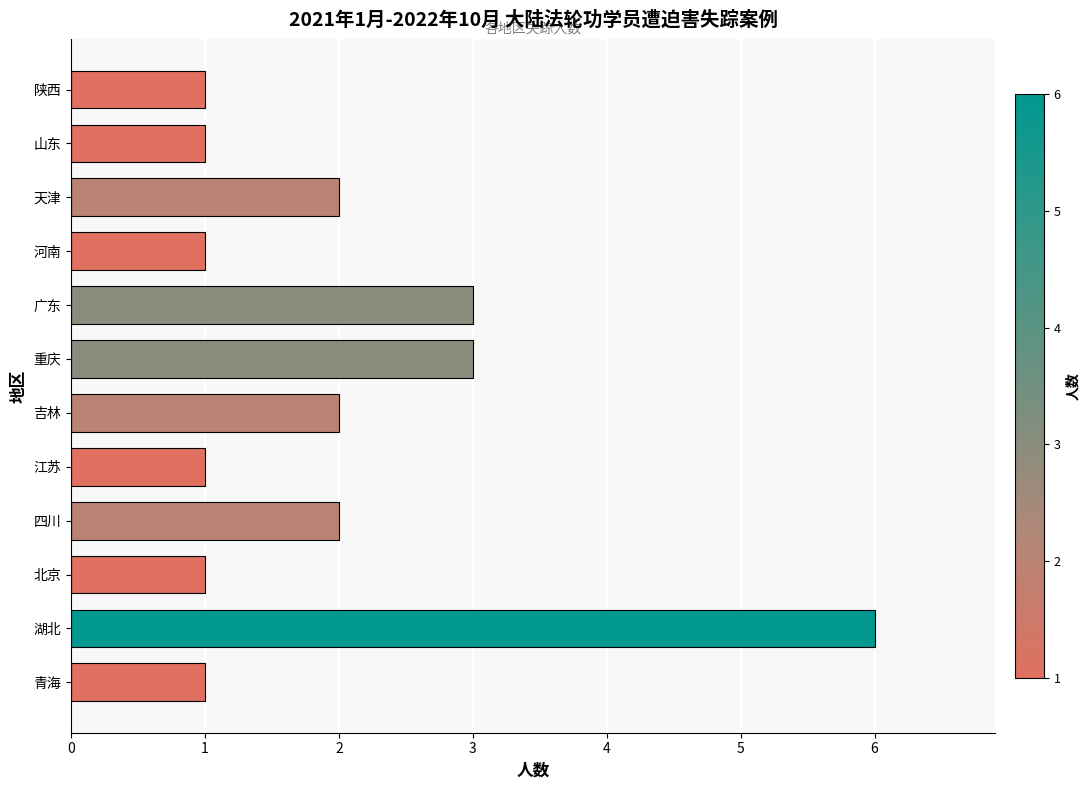

What is the approximate value at 广东?

3